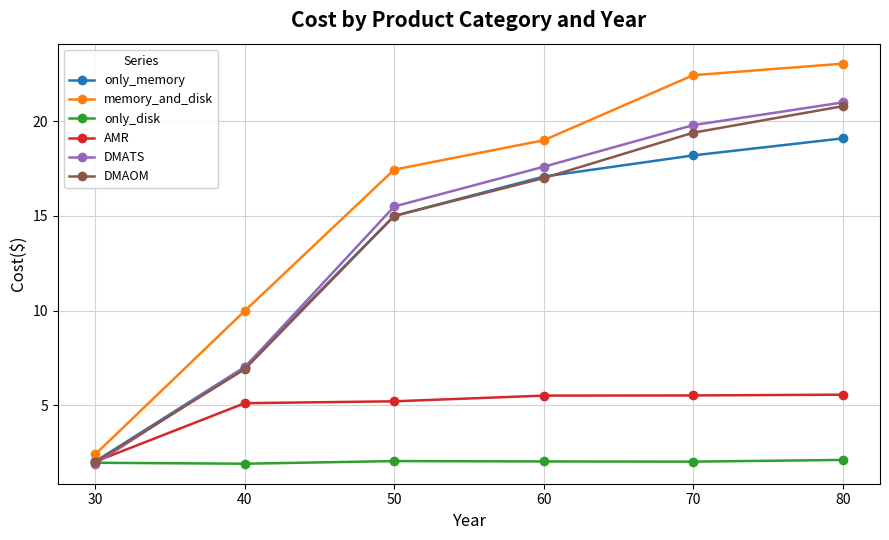

Which series ends up on top after the final intersection of only_memory and DMATS?

DMATS